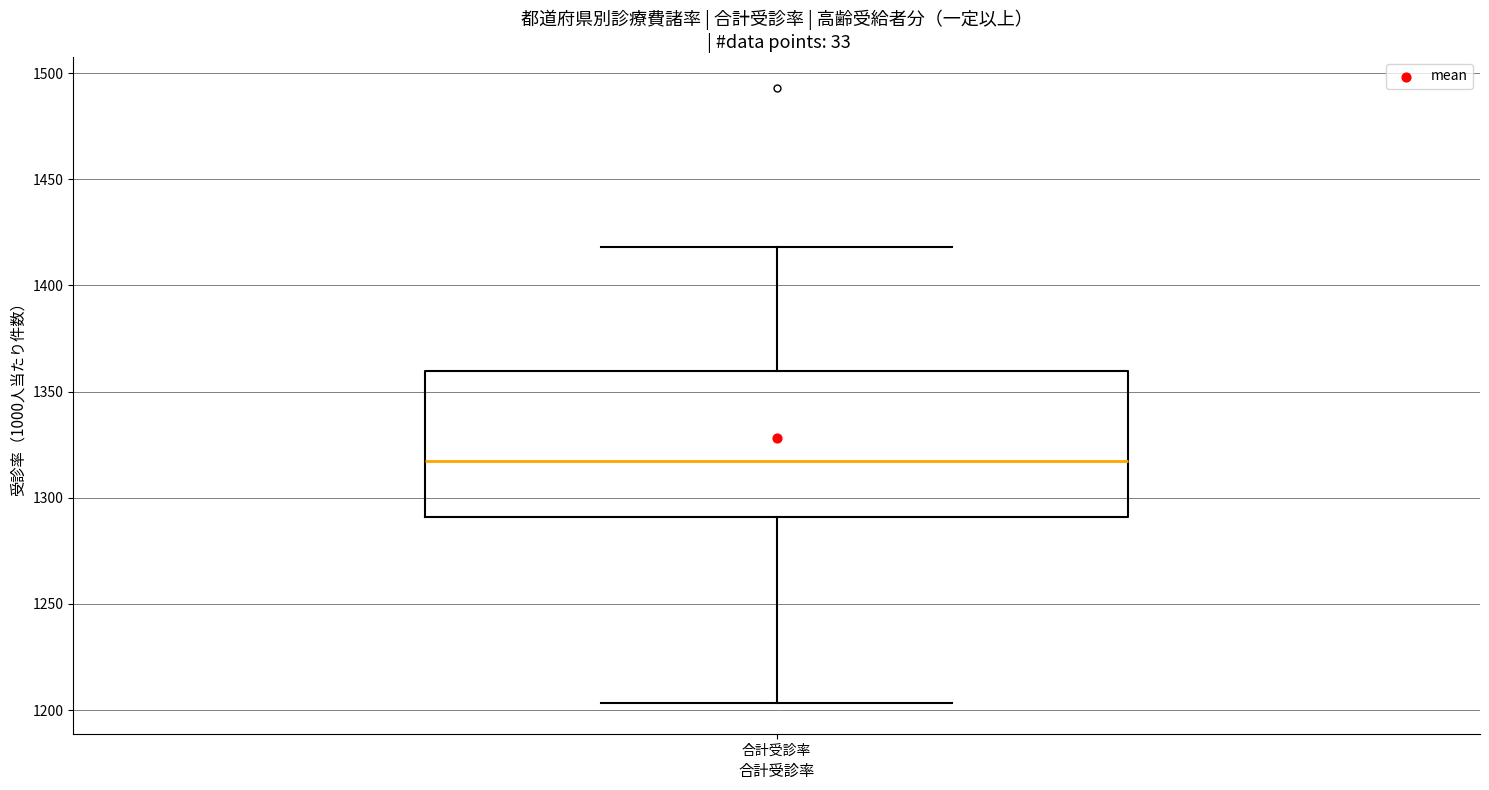

Read this box plot against the y-axis: the position of the median line, the range covered by the box, and the ends of both whiskers. The values are not printed on the chart, so give them approximately, as read against the axis.

median 1315, box 1290 to 1360, whiskers 1205 to 1420